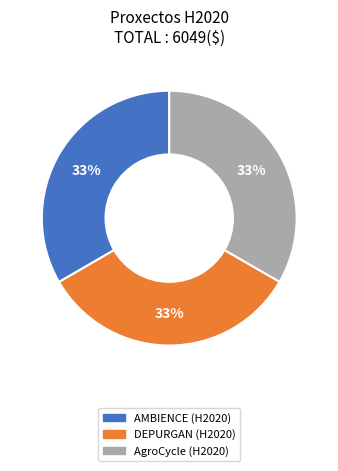

Does any single category account for the majority?

No